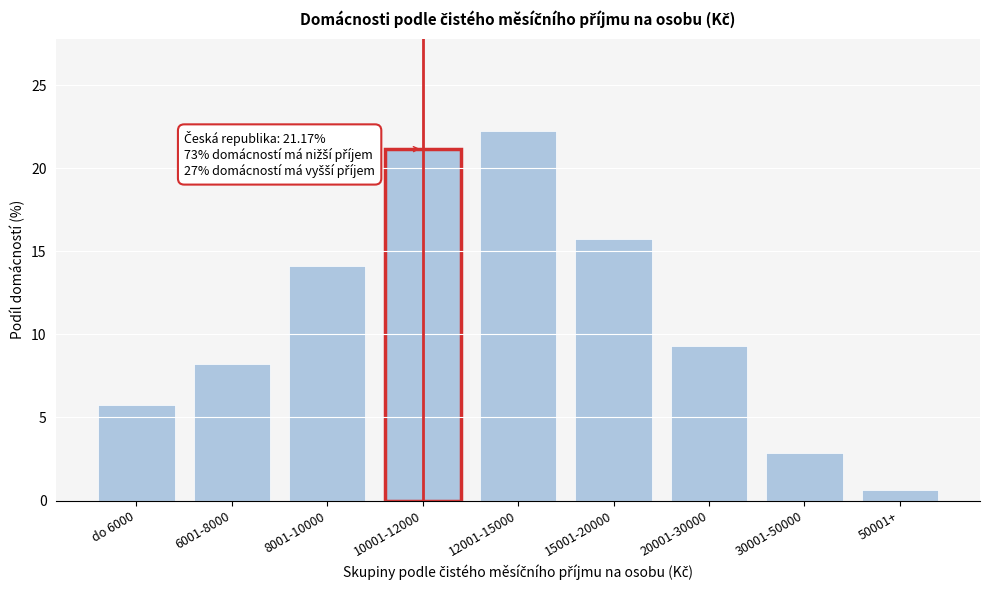

Reading left to right, list all the values displayed in this chart.

5.8	8.2	14.1	21.2	22.2	15.7	9.3	2.8	0.6